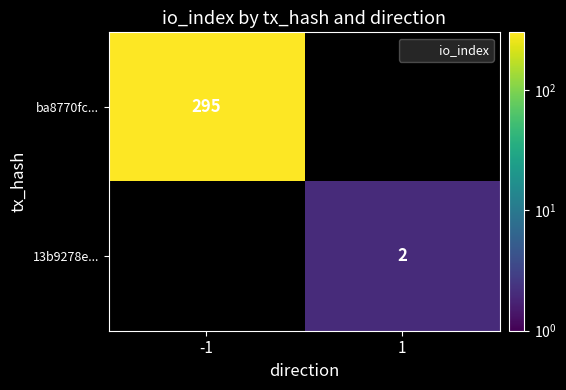

The 13b9278e... series shows 0.8 at 1. True or false?

False